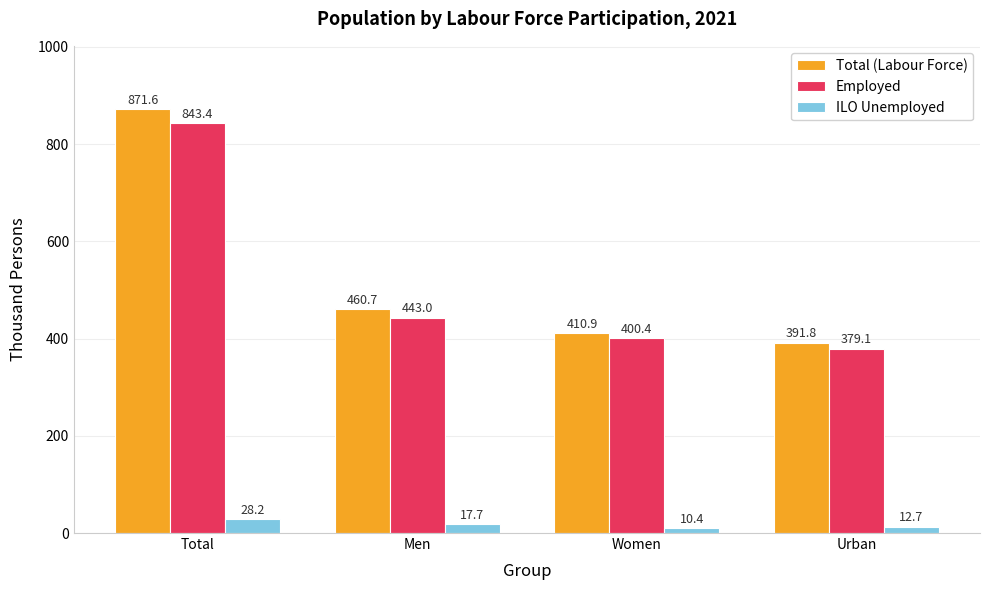

Rank the series at Women from lowest to highest value.

ILO Unemployed, Employed, Total (Labour Force)